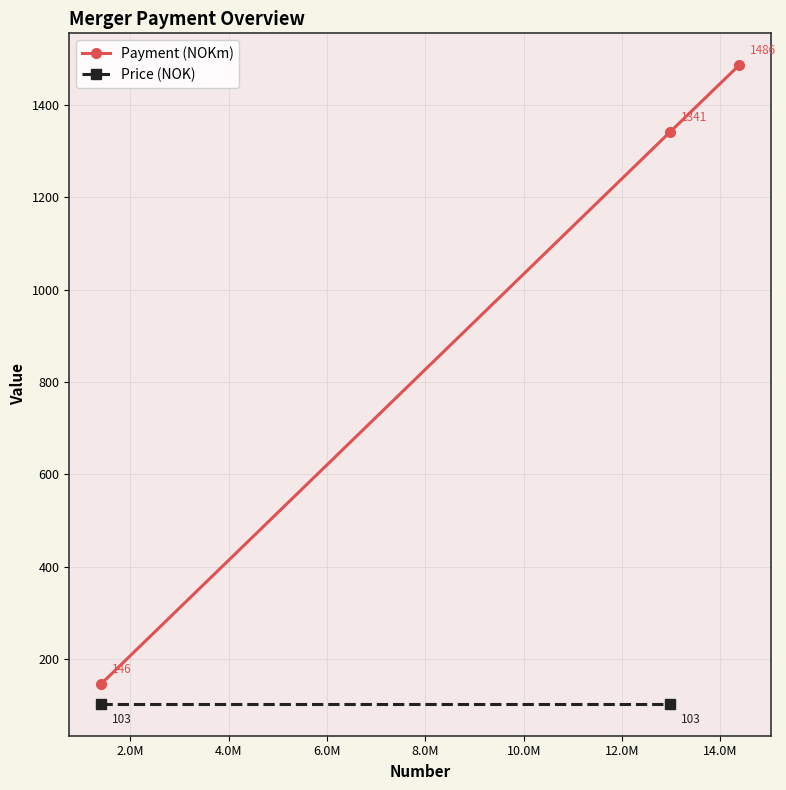

What is the value of the Payment (NOKm) point at the 1st from the left?

146